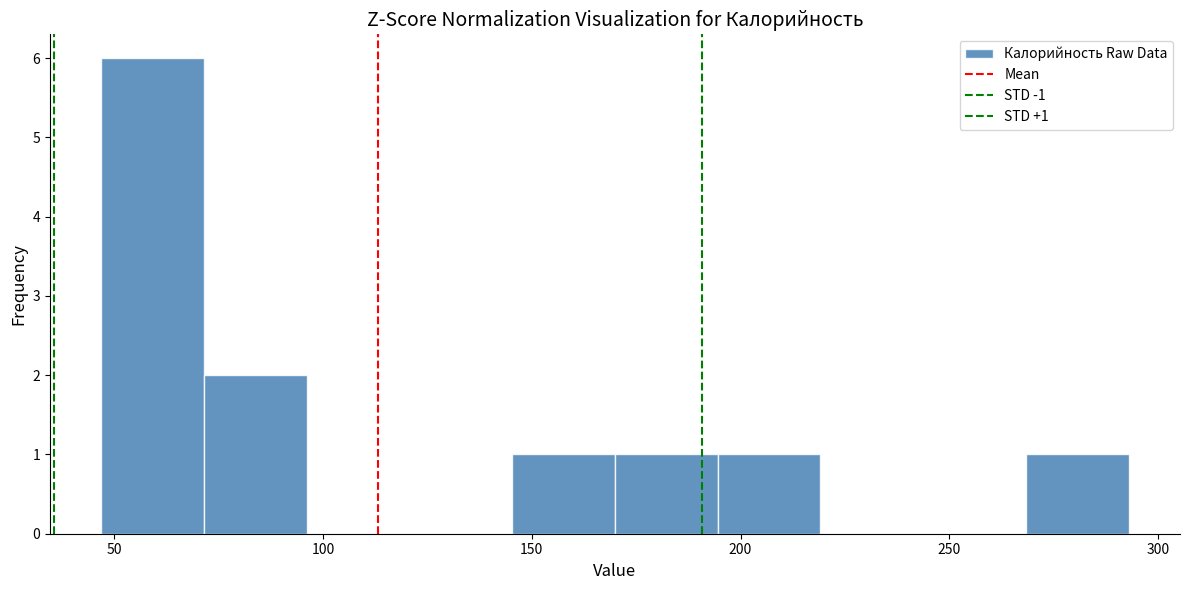

Over which range of the x-axis is the bar tallest?

45 to 70